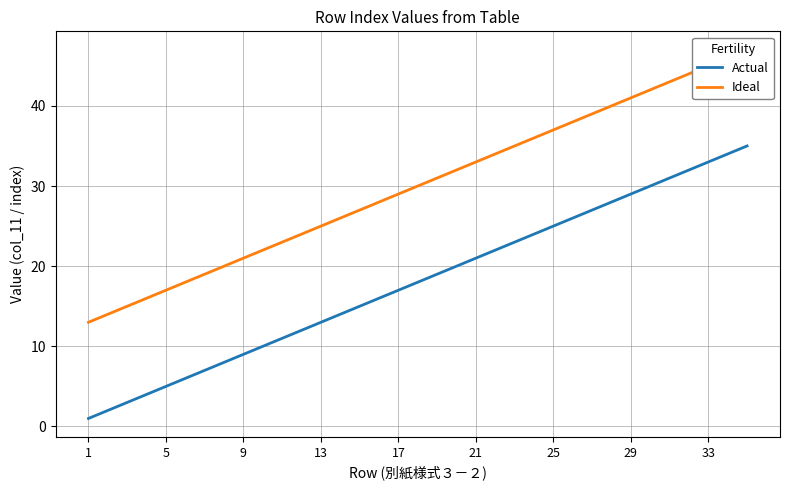

What is the highest value of the Ideal series?

47